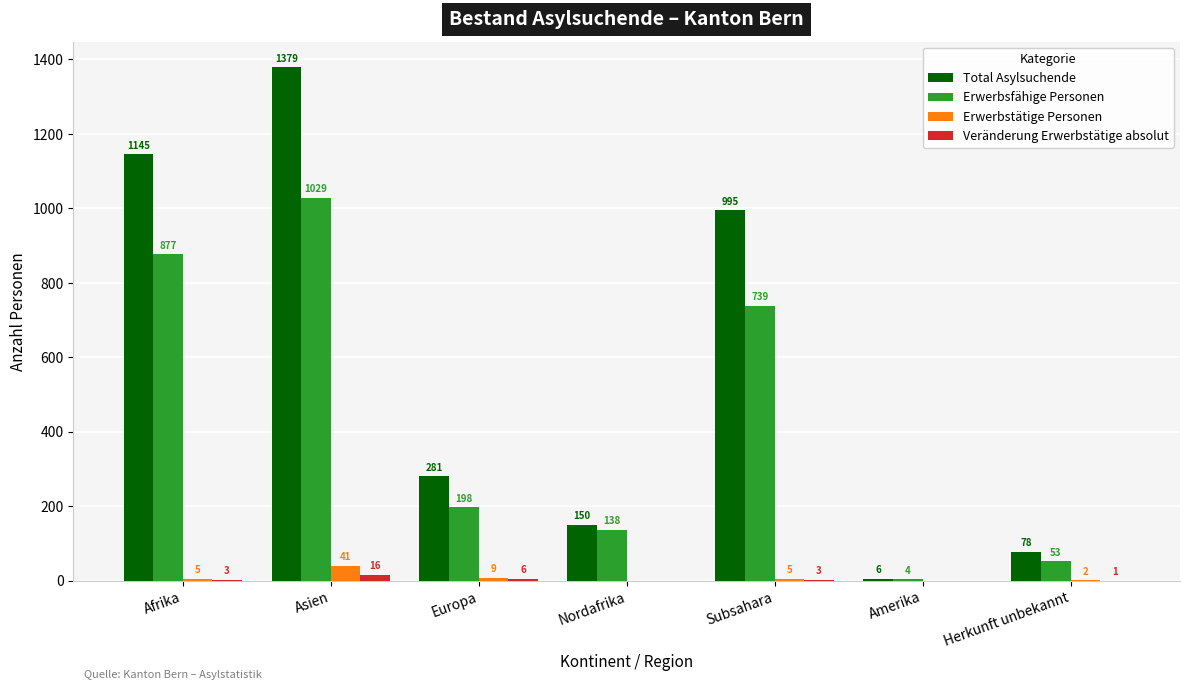

Which category has the highest value across all series?

Asien